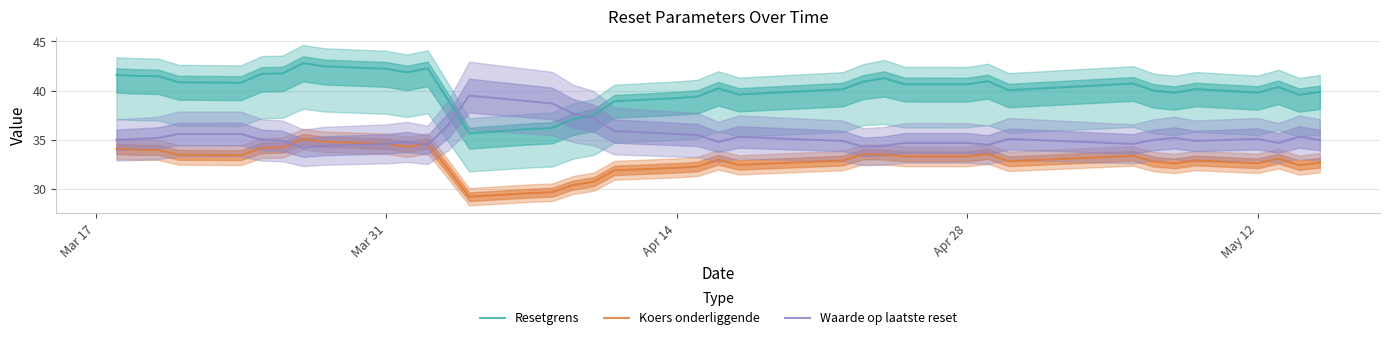

True or false: Resetgrens and Koers onderliggende cross at least once.

False